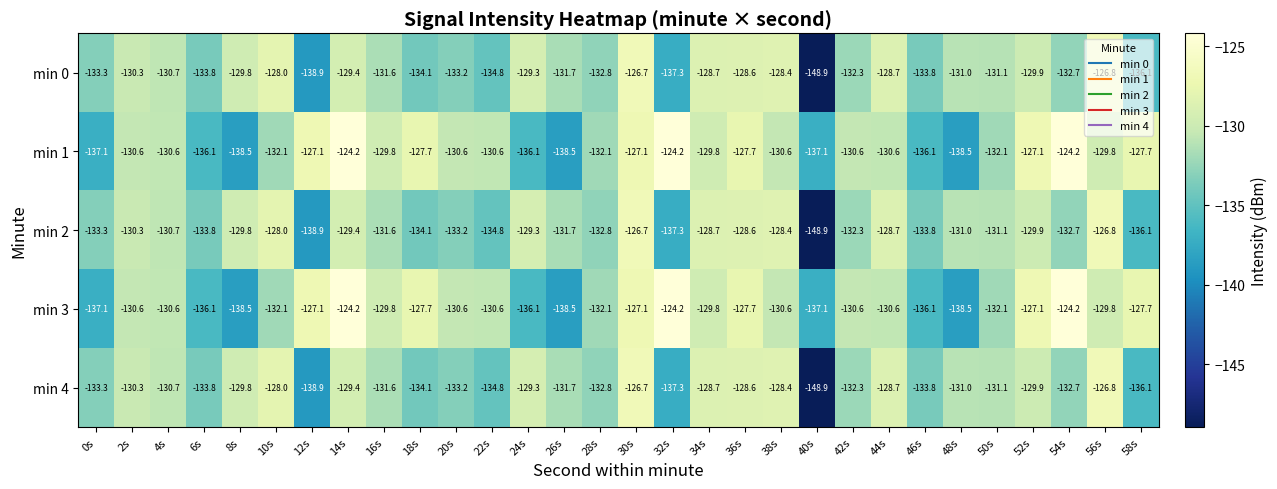

What is the average value of the min 0 series?

-132.1